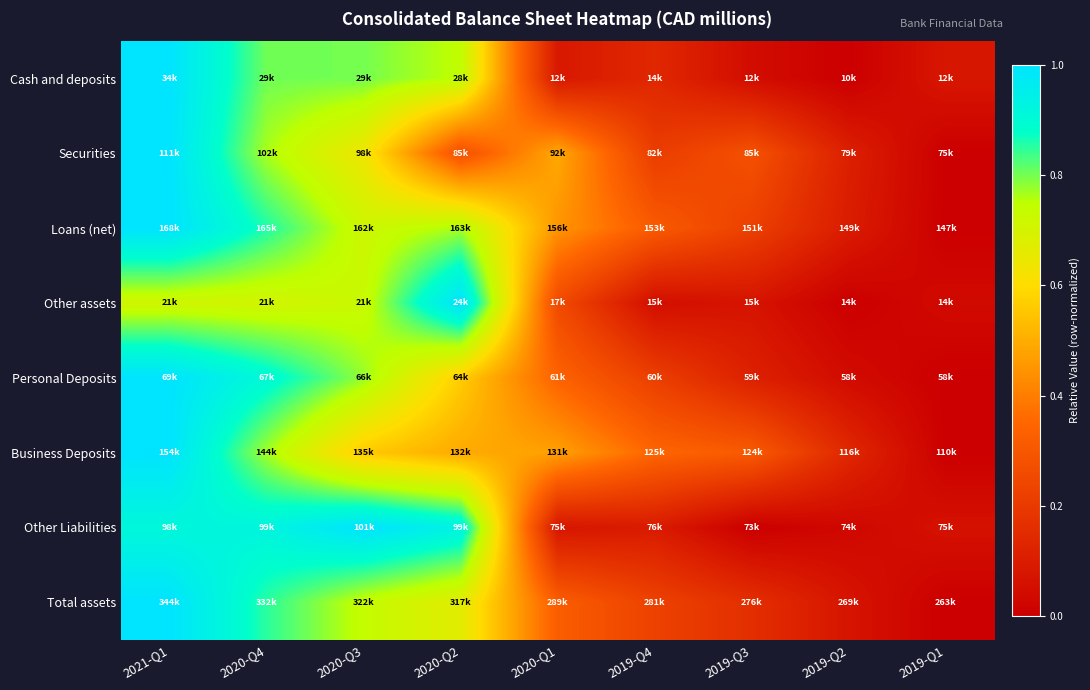

At which category is the sum across all series the highest?

2021-Q1